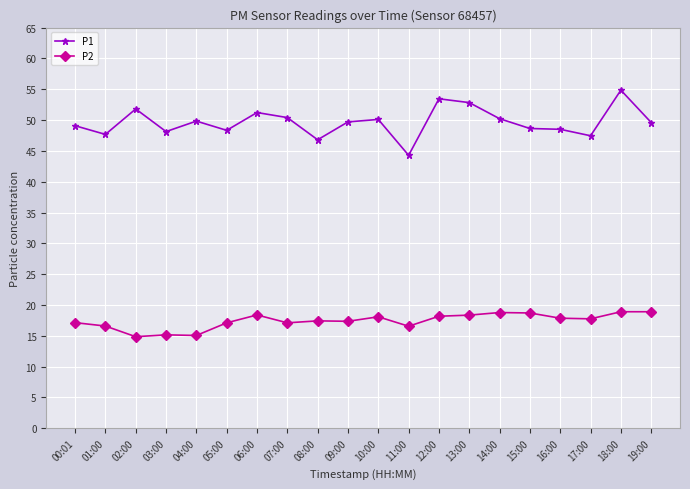

True or false: P1 has a value of 49.6 at 19:00.

True